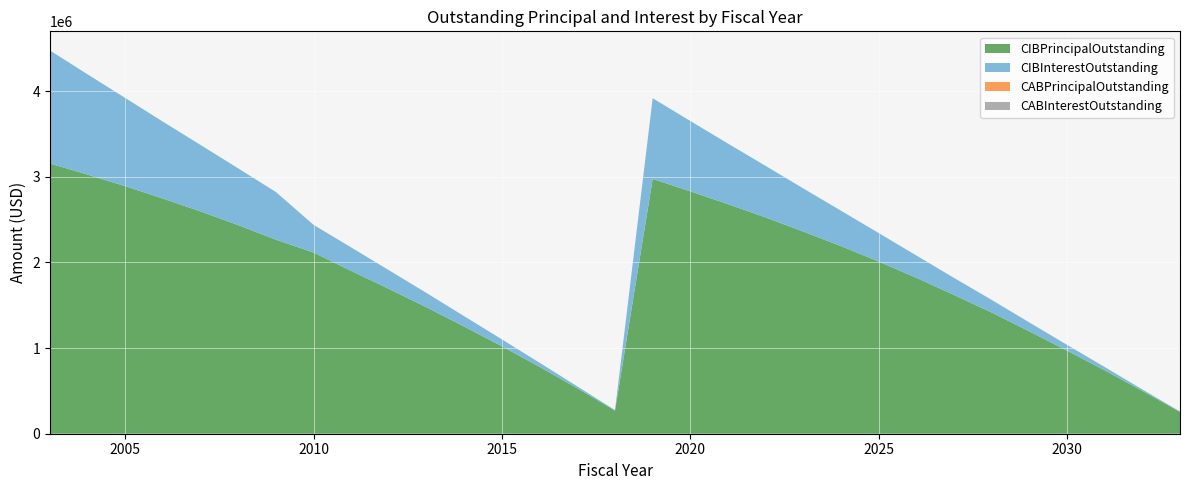

Reading right to left, list all the values displayed in this chart.

CIBPrincipalOutstanding: 2033=255000.0	2032=500000.0	2031=740000.0	2030=970000.0	2029=1195000.0	2028=1415000.0	2027=1620000.0	2026=1820000.0	2025=2010000.0	2024=2190000.0	2023=2360000.0	2022=2525000.0	2021=2680000.0	2020=2830000.0	2019=2975000.0	2018=270000.0	2017=530000.0	2016=780000.0	2015=1020000.0	2014=1250000.0	2013=1475000.0	2012=1690000.0	2011=1900000.0	2010=2115000.0	2009=2265000.0	2008=2435000.0	2007=2595000.0	2006=2745000.0	2005=2890000.0	2004=3025000.0	2003=3155000.0
CIBInterestOutstanding: 2033=4462.5	2032=17675.0	2031=39075.0	2030=68112.5	2029=104403.1	2028=147646.9	2027=199453.1	2026=261384.4	2025=333065.7	2024=413996.9	2023=503678.2	2022=601734.4	2021=707790.7	2020=821472.0	2019=942528.2	2018=5737.5	2017=22412.5	2016=48037.5	2015=81012.5	2014=121037.5	2013=167325.0	2012=218575.0	2011=274075.0	2010=322791.7	2009=556167.5	2008=662317.5	2007=775892.5	2006=897942.5	2005=1029580.0	2004=1170317.5	2003=1319667.5
CABPrincipalOutstanding: 2033=0.0	2032=0.0	2031=0.0	2030=0.0	2029=0.0	2028=0.0	2027=0.0	2026=0.0	2025=0.0	2024=0.0	2023=0.0	2022=0.0	2021=0.0	2020=0.0	2019=0.0	2018=0.0	2017=0.0	2016=0.0	2015=0.0	2014=0.0	2013=0.0	2012=0.0	2011=0.0	2010=0.0	2009=0.0	2008=0.0	2007=0.0	2006=0.0	2005=0.0	2004=0.0	2003=0.0
CABInterestOutstanding: 2033=0.0	2032=0.0	2031=0.0	2030=0.0	2029=0.0	2028=0.0	2027=0.0	2026=0.0	2025=0.0	2024=0.0	2023=0.0	2022=0.0	2021=0.0	2020=0.0	2019=0.0	2018=0.0	2017=0.0	2016=0.0	2015=0.0	2014=0.0	2013=0.0	2012=0.0	2011=0.0	2010=0.0	2009=0.0	2008=0.0	2007=0.0	2006=0.0	2005=0.0	2004=0.0	2003=0.0